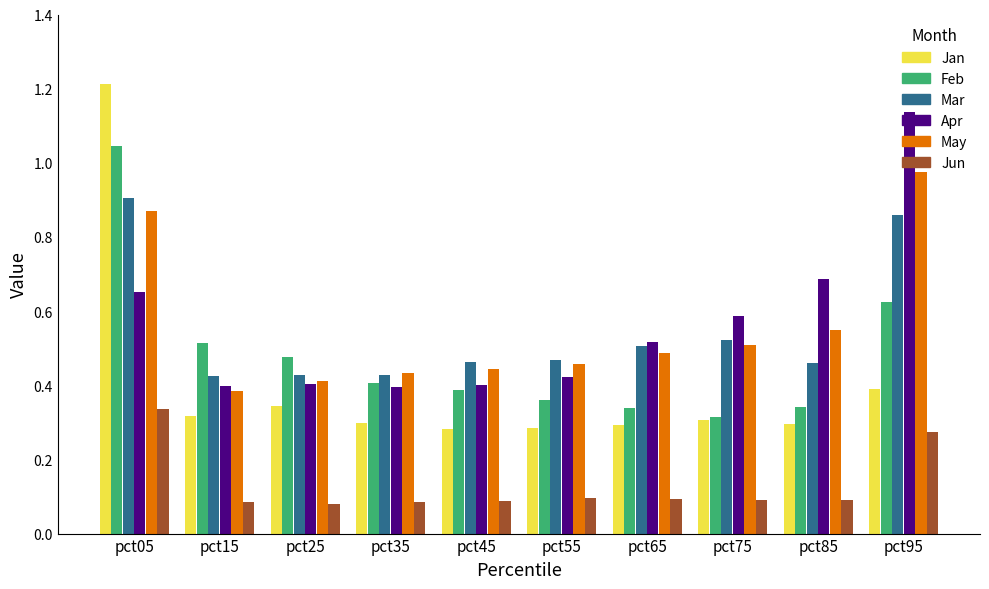

The Mar series shows 0.3 at pct65. True or false?

False